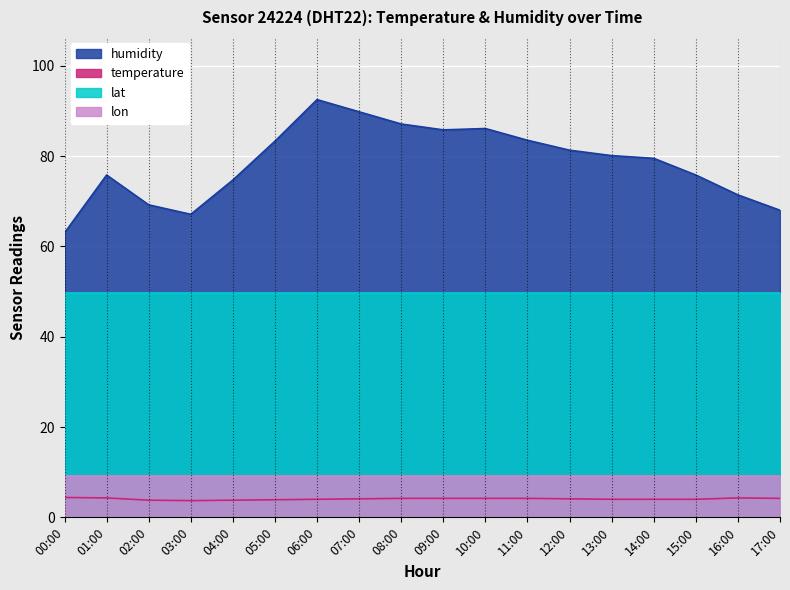

True or false: temperature and humidity cross at least once.

False